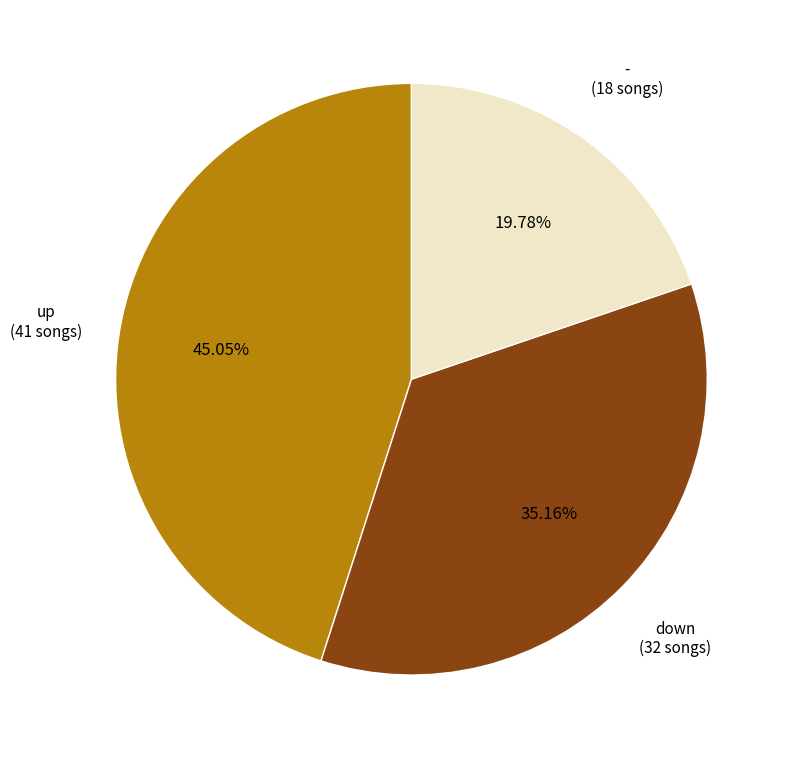

Count the number of slices in the pie.

3